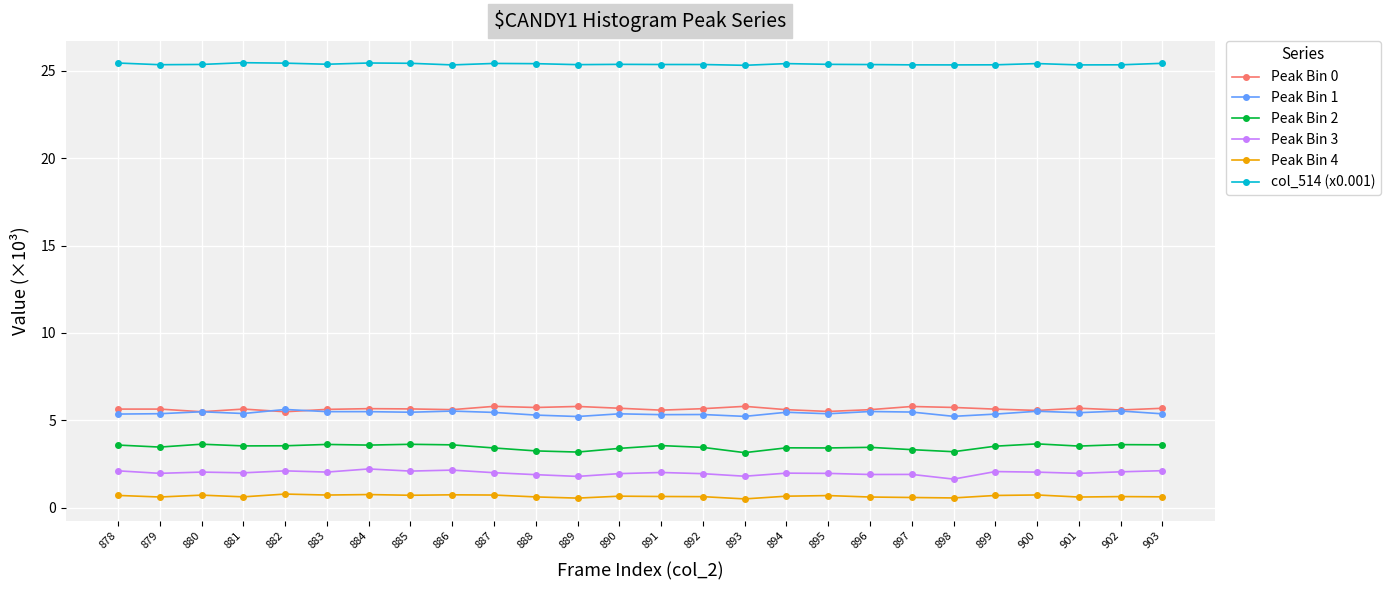

Is it true that Peak Bin 3 equals 3.5 at 881?

False